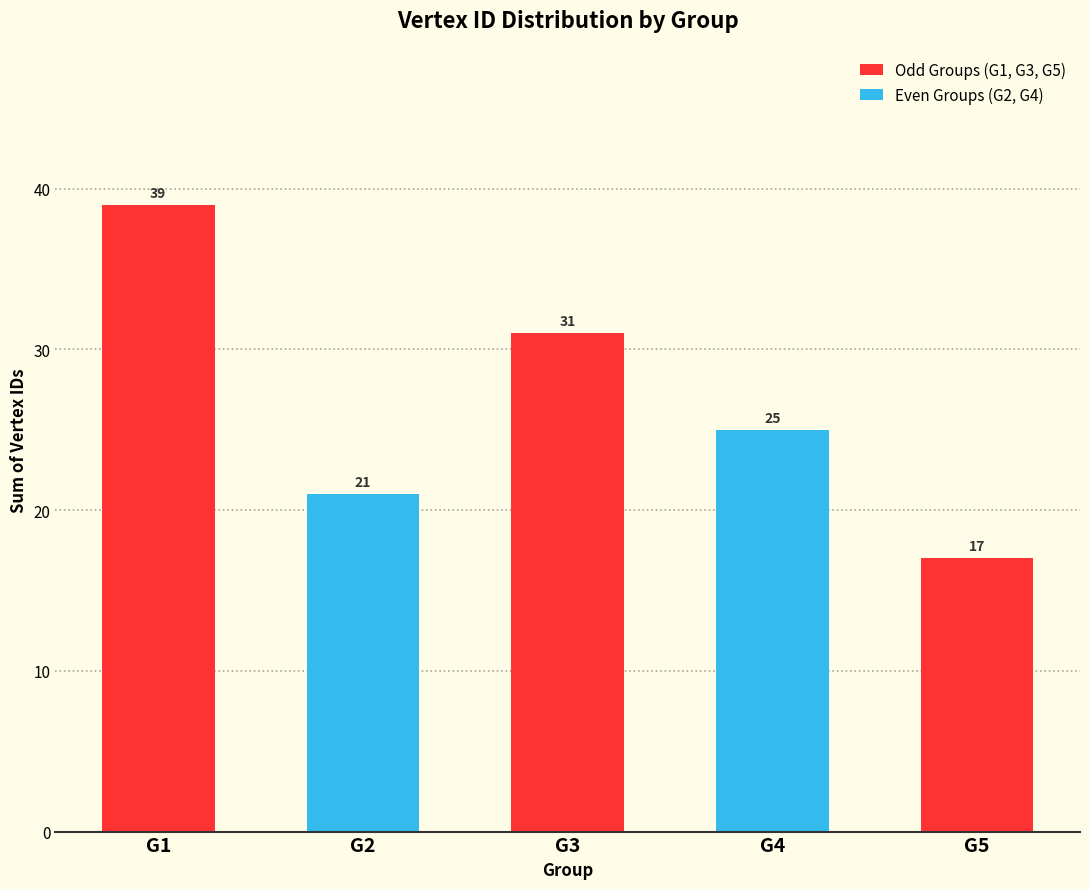

List the labels in order of value, smallest first.

G5, G2, G4, G3, G1